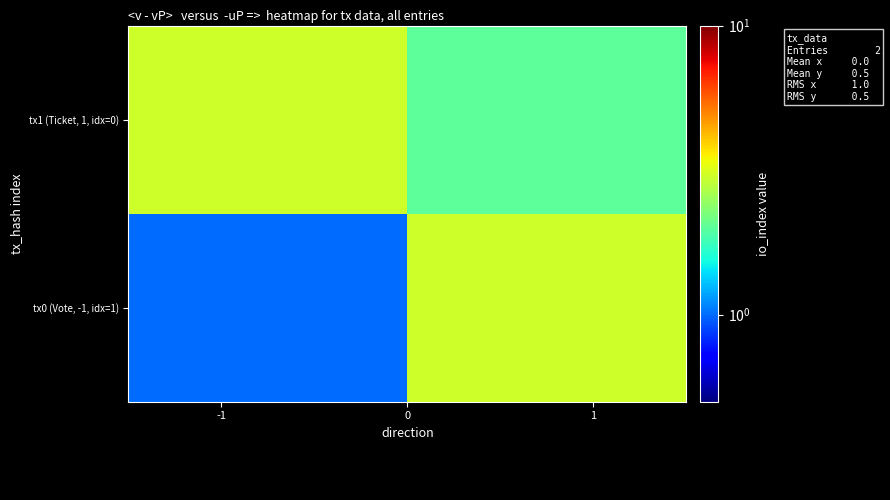

List the series in order of their peak value, lowest first.

tx0 (Vote, -1, idx=1), tx1 (Ticket, 1, idx=0)